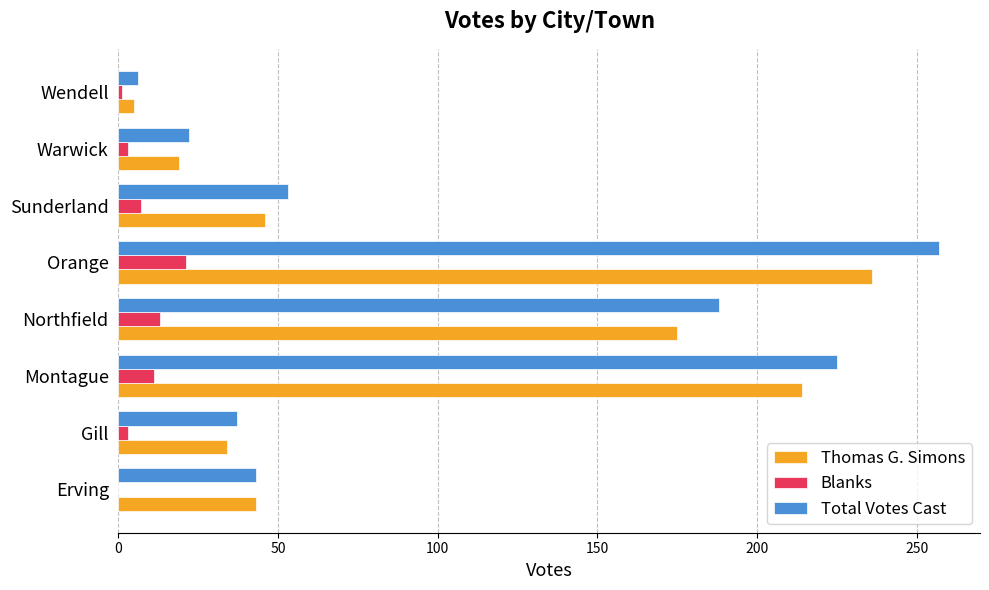

Which label corresponds to the largest value in the chart?

Orange